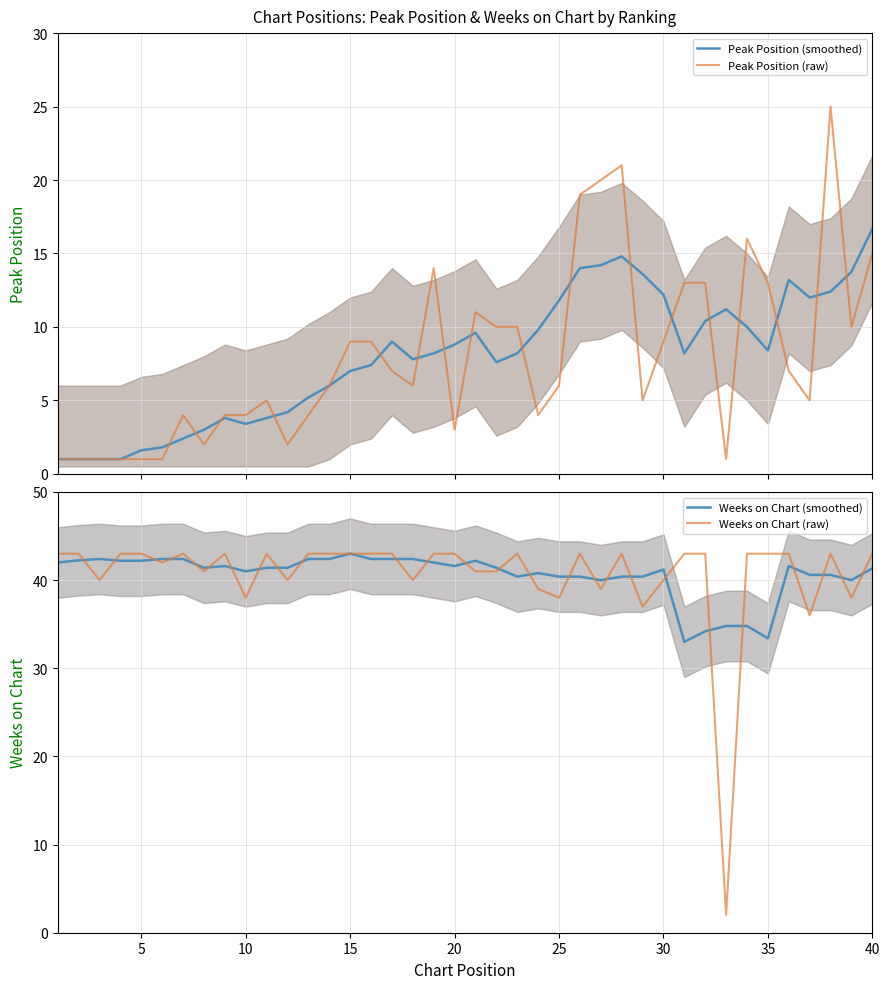

What is the minimum value for Peak Position (raw)?

1.0